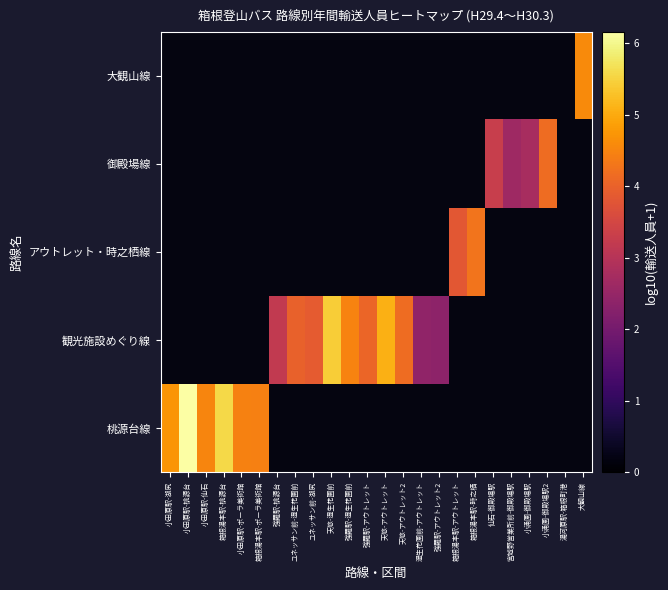

Rank the series at 箱根湯本駅-桃源台 from lowest to highest value.

桃源台線, 観光施設めぐり線, アウトレット・時之栖線, 御殿場線, 大観山線